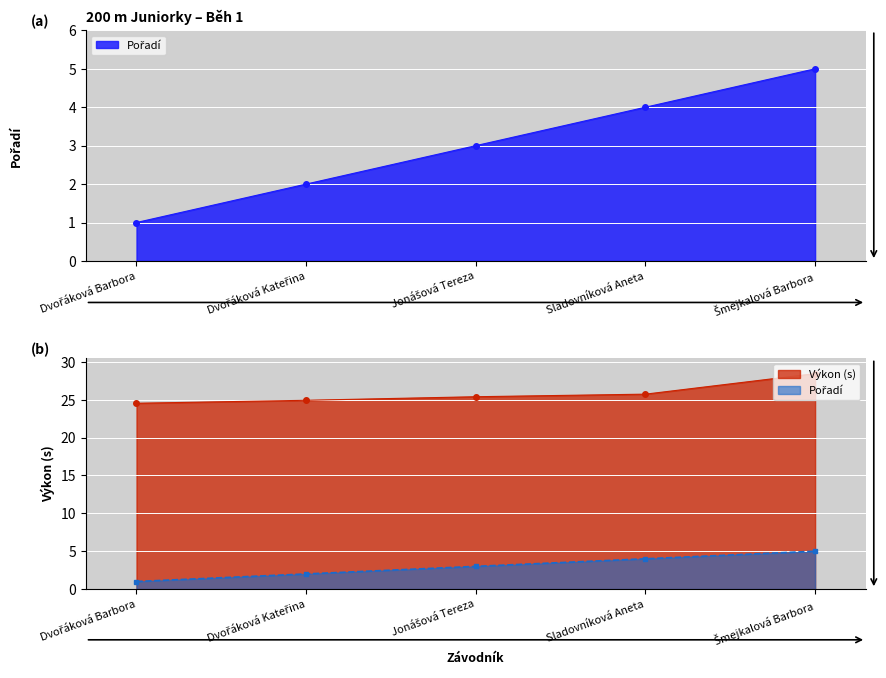

Reading right to left, transcribe all the data shown in this chart.

Pořadí: Šmejkalová Barbora=5.0	Sladovníková Aneta=4.0	Jonášová Tereza=3.0	Dvořáková Kateřina=2.0	Dvořáková Barbora=1.0
Výkon: Šmejkalová Barbora=28.4	Sladovníková Aneta=25.7	Jonášová Tereza=25.4	Dvořáková Kateřina=24.9	Dvořáková Barbora=24.5